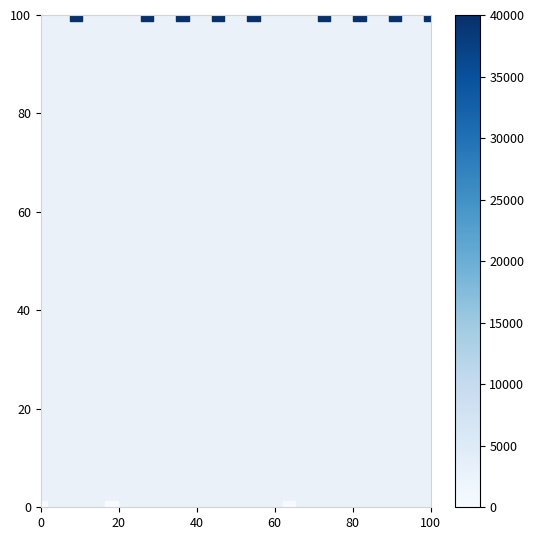

What is the average X value?

50.0